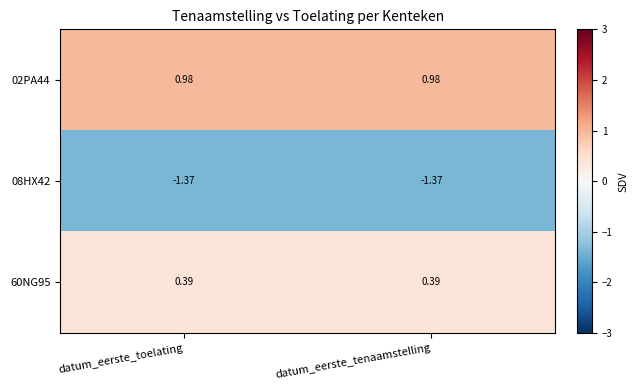

How many distinct data groups are displayed?

3